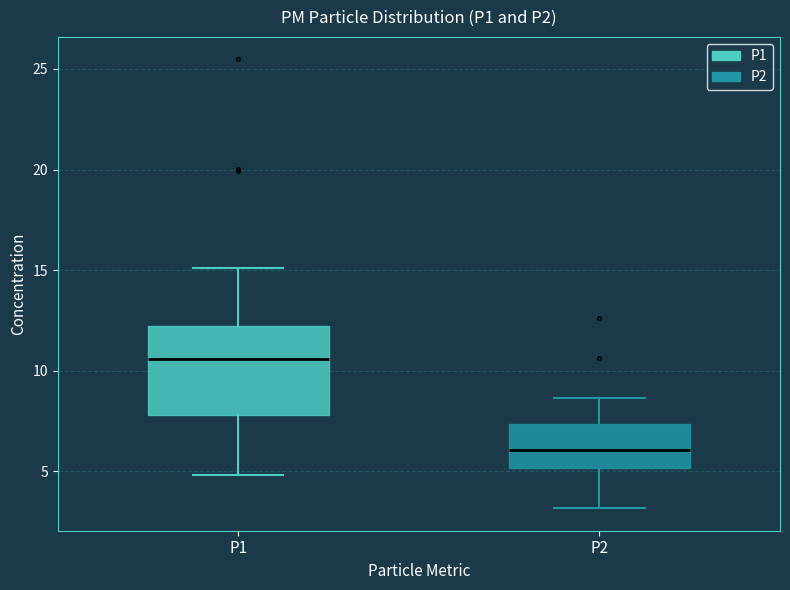

Which box's median line is the lowest?

P2